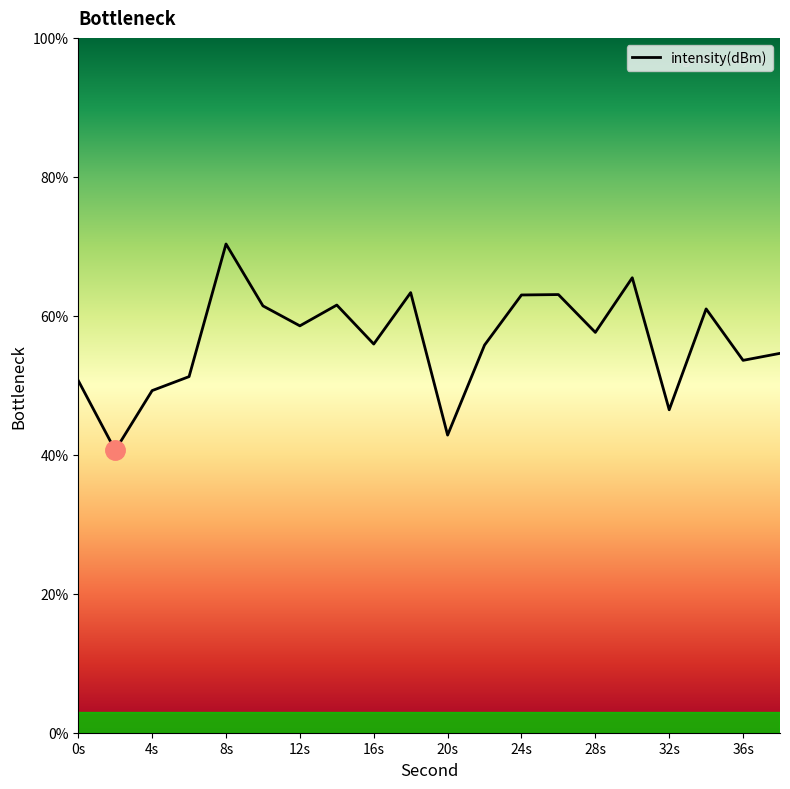

What is the greatest value displayed?

70.3